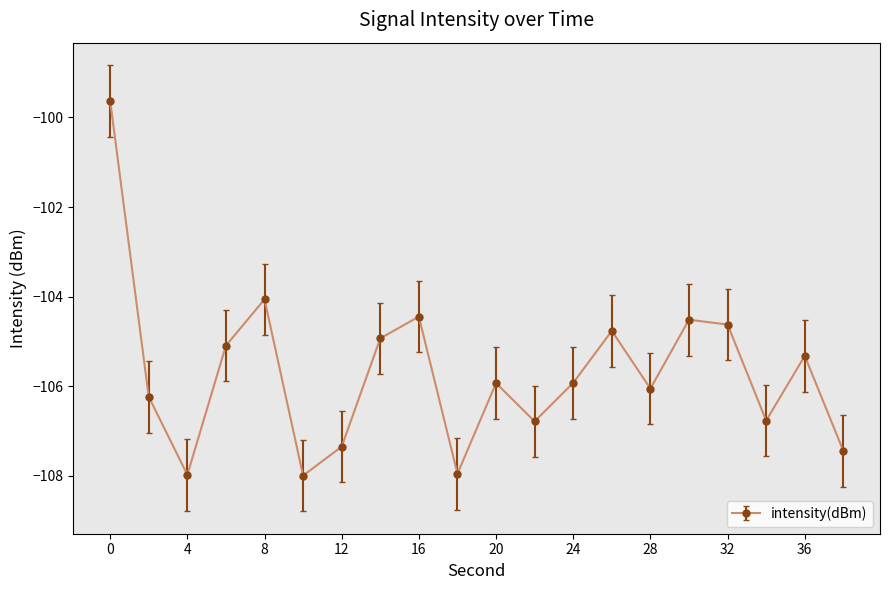

What is the difference between the maximum and minimum values?

8.4